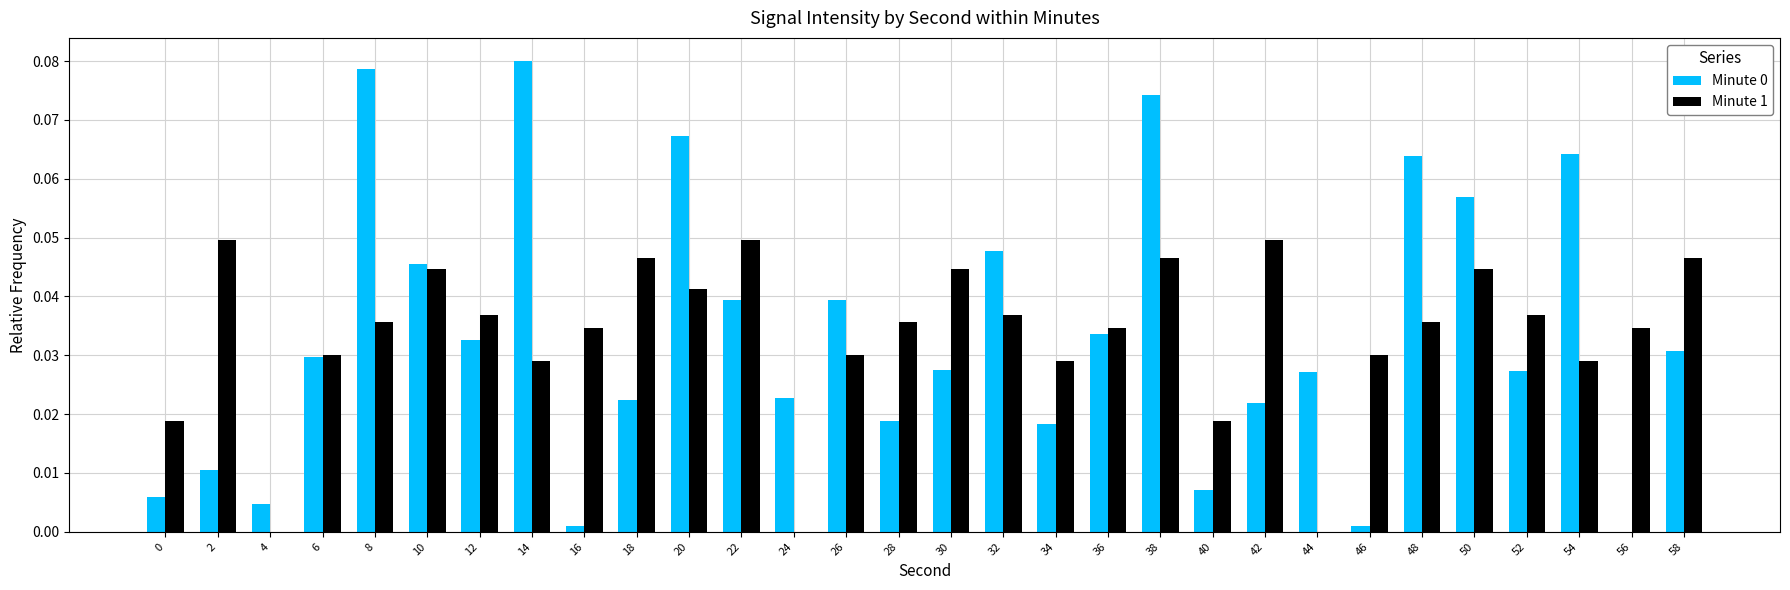

True or false: Minute 0 has a value of 0.0 at 10.

True